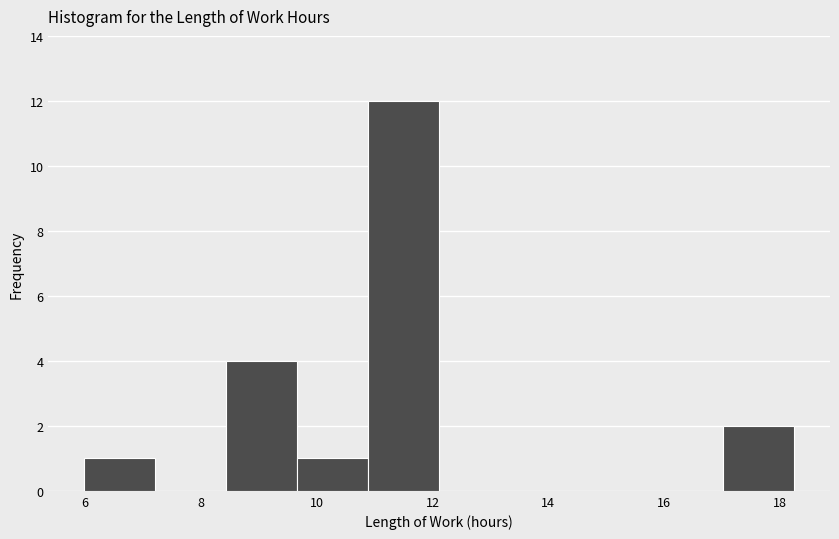

Reading left to right, transcribe this chart: for each bar, give the range it covers on the x-axis and its height. Neither the bar edges nor the heights are printed on the chart, so give them approximately, as read against the axes.

6.0 to 7.2: 1
7.2 to 8.4: 0
8.4 to 9.6: 4
9.6 to 10.8: 1
10.8 to 12.2: 12
12.2 to 13.4: 0
13.4 to 14.6: 0
14.6 to 15.8: 0
15.8 to 17.0: 0
17.0 to 18.2: 2